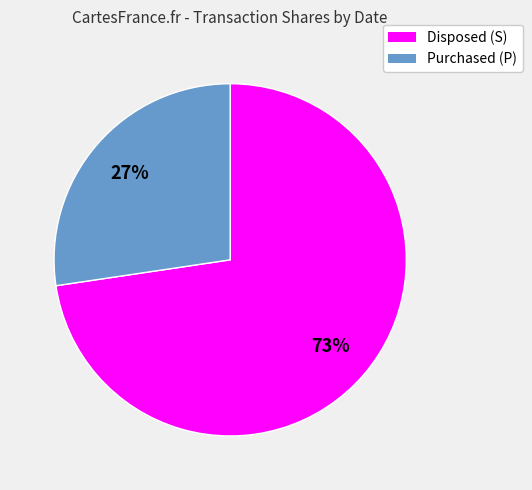

How many slices are in this pie chart?

2